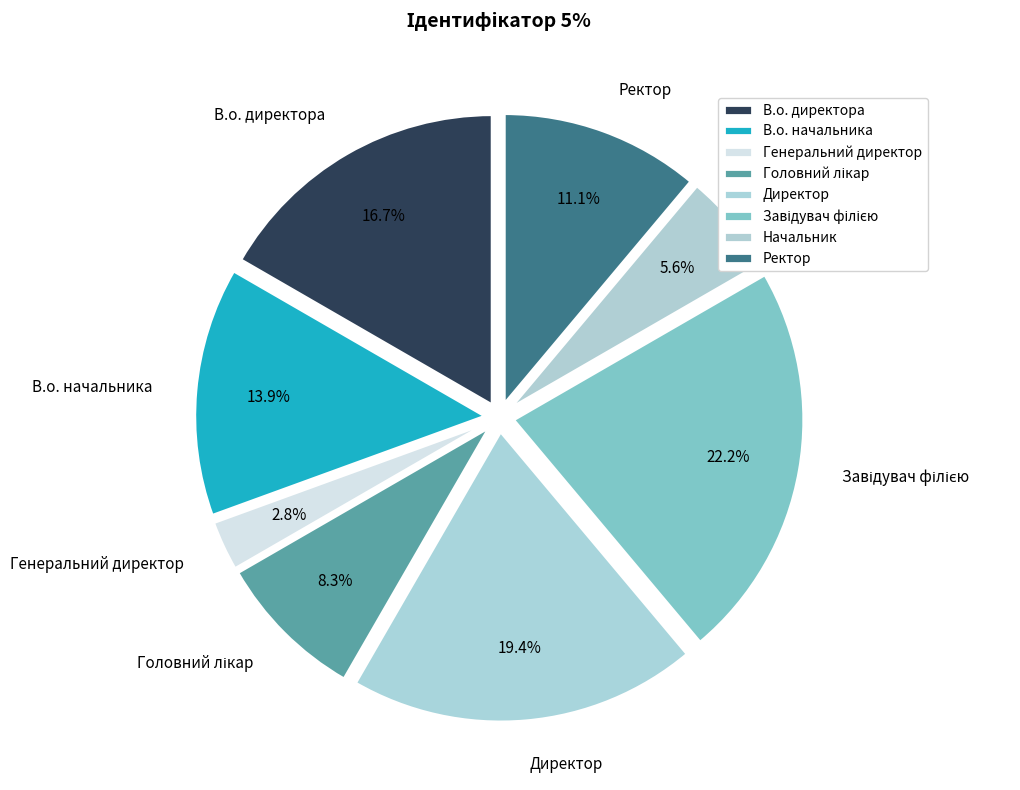

Which slice is the smallest?

Генеральний директор